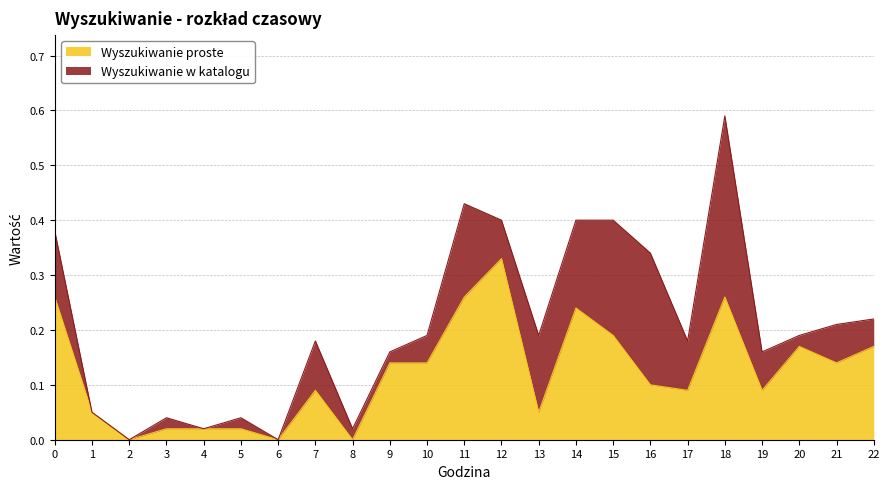

Rank the categories by value from highest to lowest.

12, 0, 11, 18, 14, 15, 20, 22, 9, 10, 21, 16, 7, 17, 19, 1, 13, 3, 4, 5, 2, 6, 8